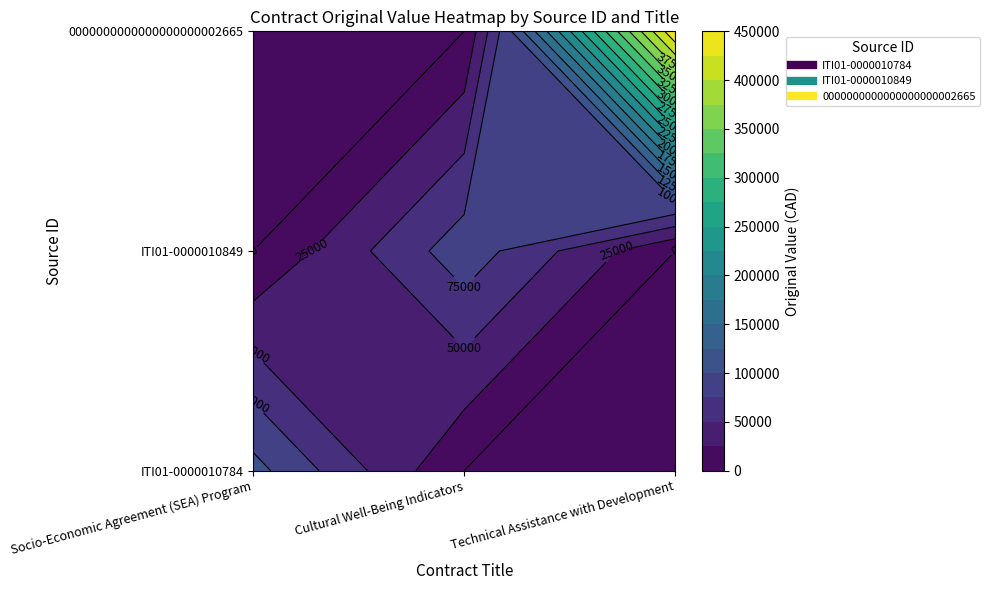

Count the 0000000000000000000002665 values in the range 0 to 447500.

3